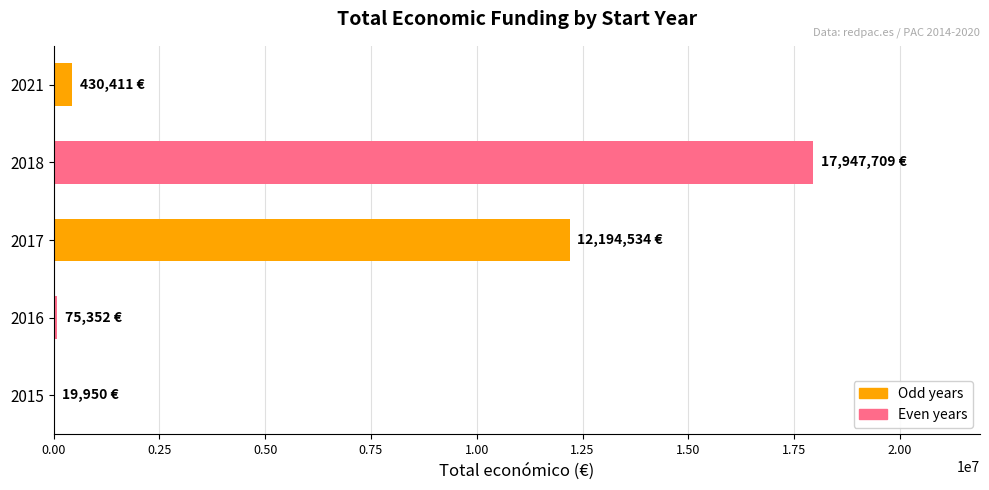

What is the greatest value displayed?

17947709